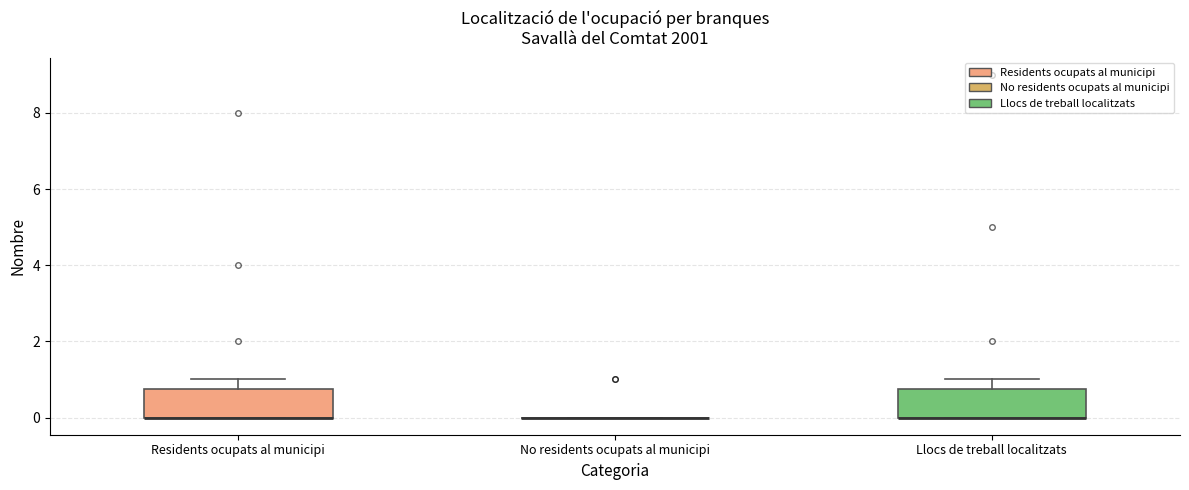

Reading left to right, read every box against the y-axis: the position of its median line, the range the box covers, and the ends of its whiskers. The values are not printed on the chart, so give them approximately, as read against the axis.

Residents ocupats al municipi: median 0.0 (drawn on the box's lower edge), box 0.0 to 0.8, whiskers 0.0 to 1.0
No residents ocupats al municipi: box collapsed to a line at 0.0, whiskers 0.0 to 0.0
Llocs de treball localitzats: median 0.0 (drawn on the box's lower edge), box 0.0 to 0.8, whiskers 0.0 to 1.0